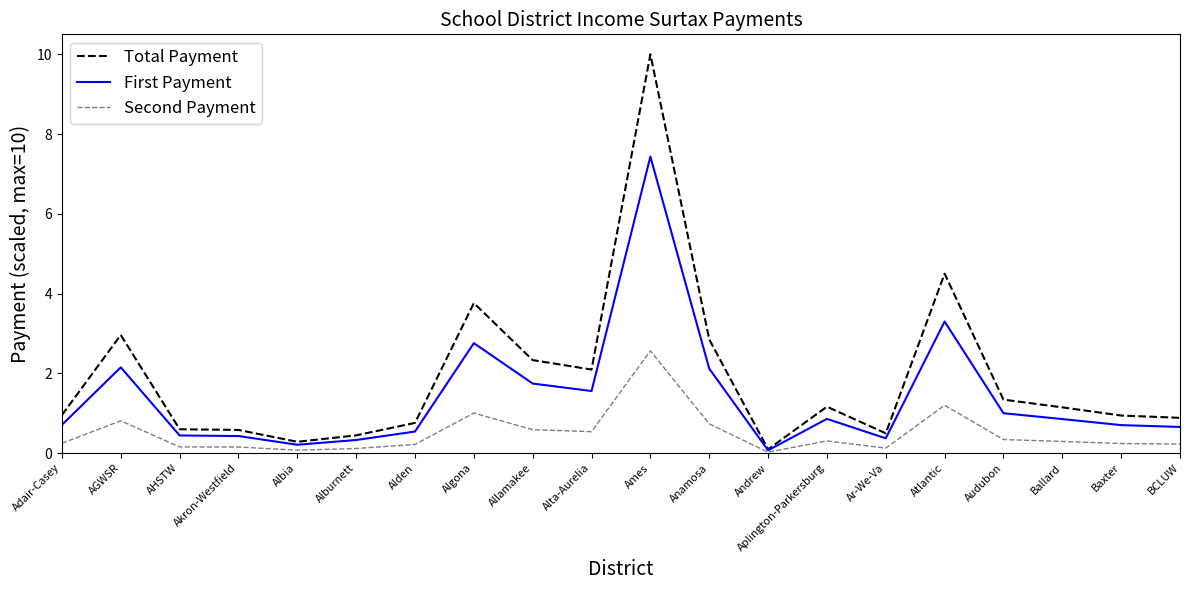

What is the average value of the Second Payment series?

0.5